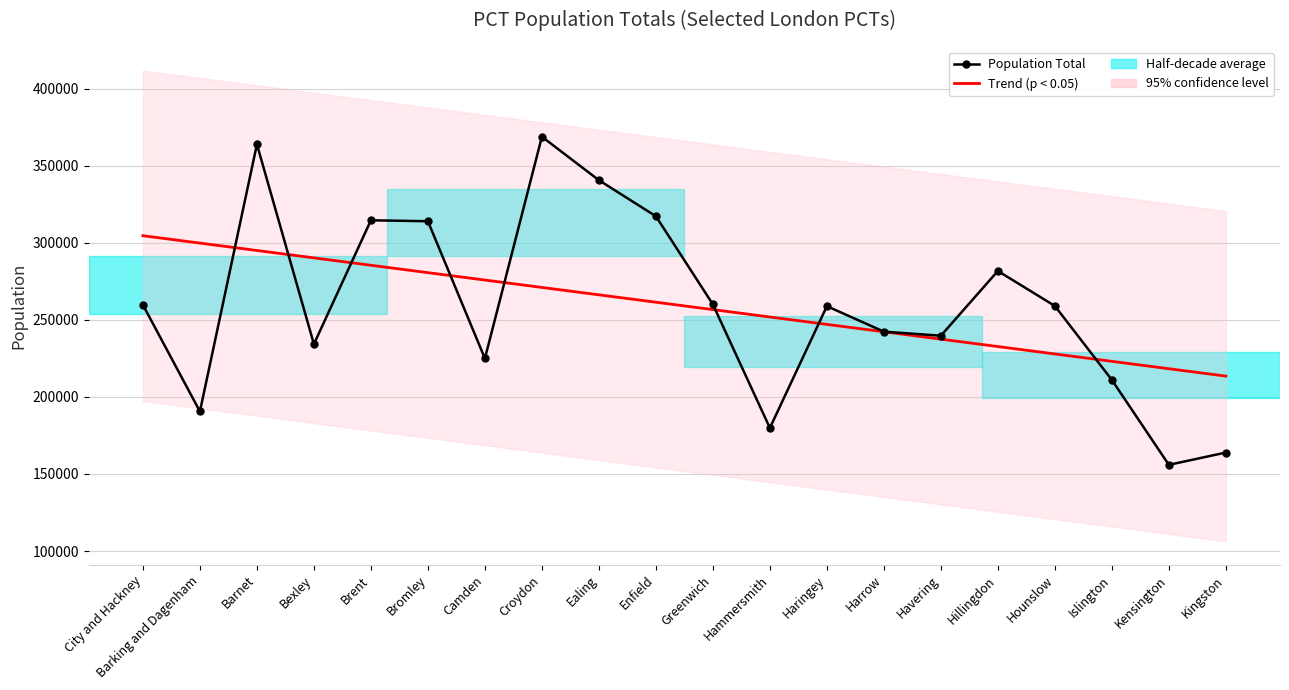

How many lines are shown in the chart?

2